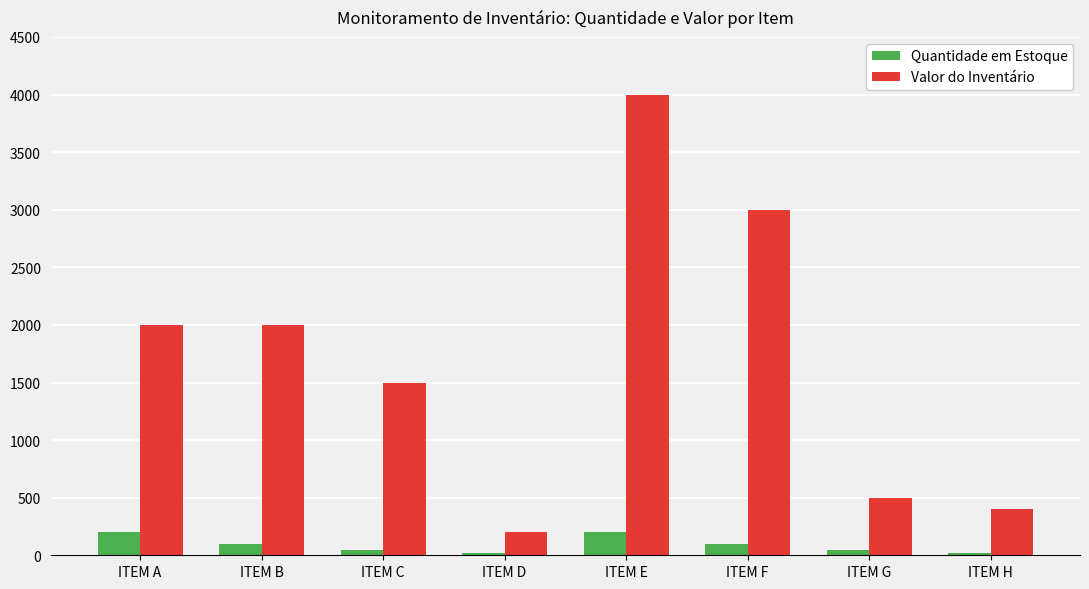

How many categories are shown in the chart?

8